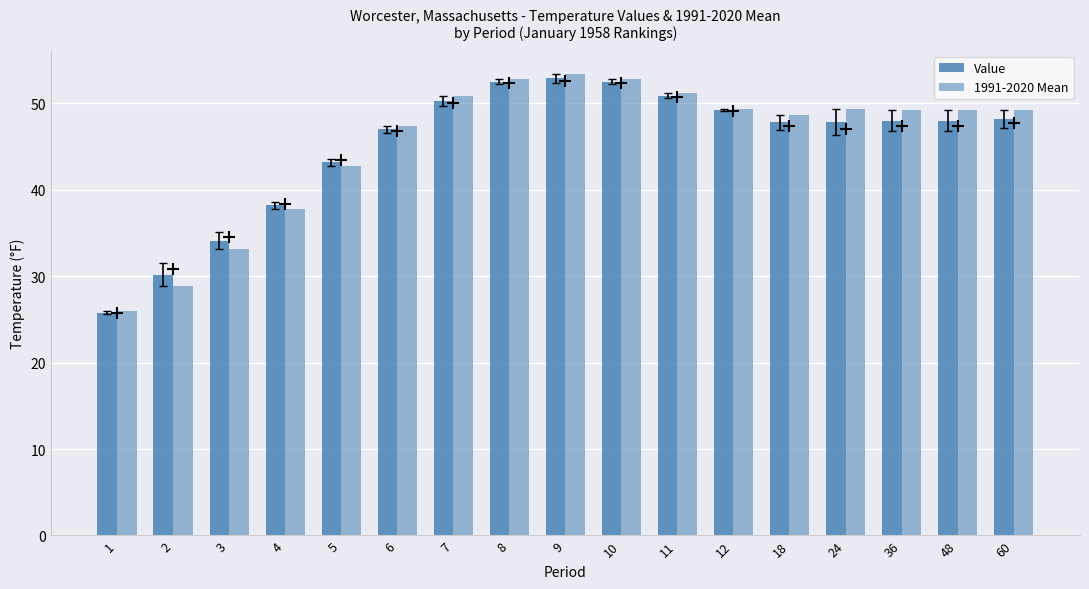

What is the average value of the 1991-2020 Mean series?

45.4